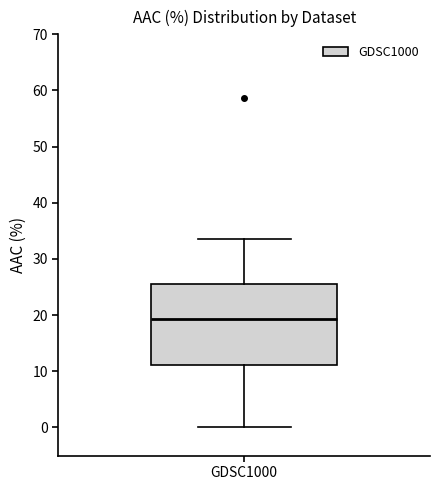

Where does the upper whisker of the box for GDSC1000 end on the y-axis? The values are not printed on the chart, so give them approximately, as read against the axis.

34